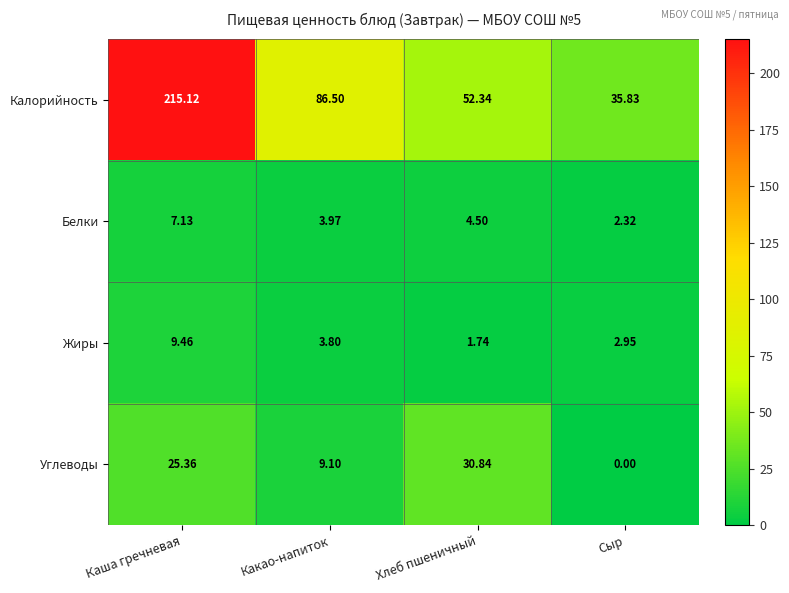

Rank the categories by Углеводы value from highest to lowest.

Хлеб пшеничный, Каша гречневая, Какао-напиток, Сыр